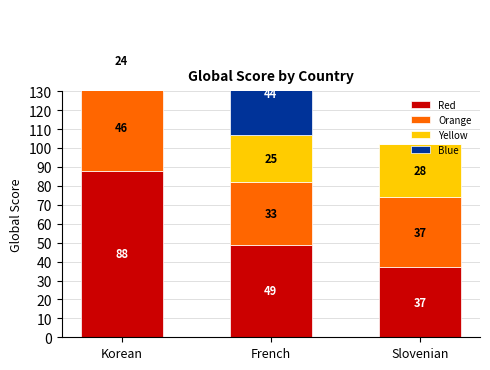

What is the label of the 1st bar from the left?

Korean